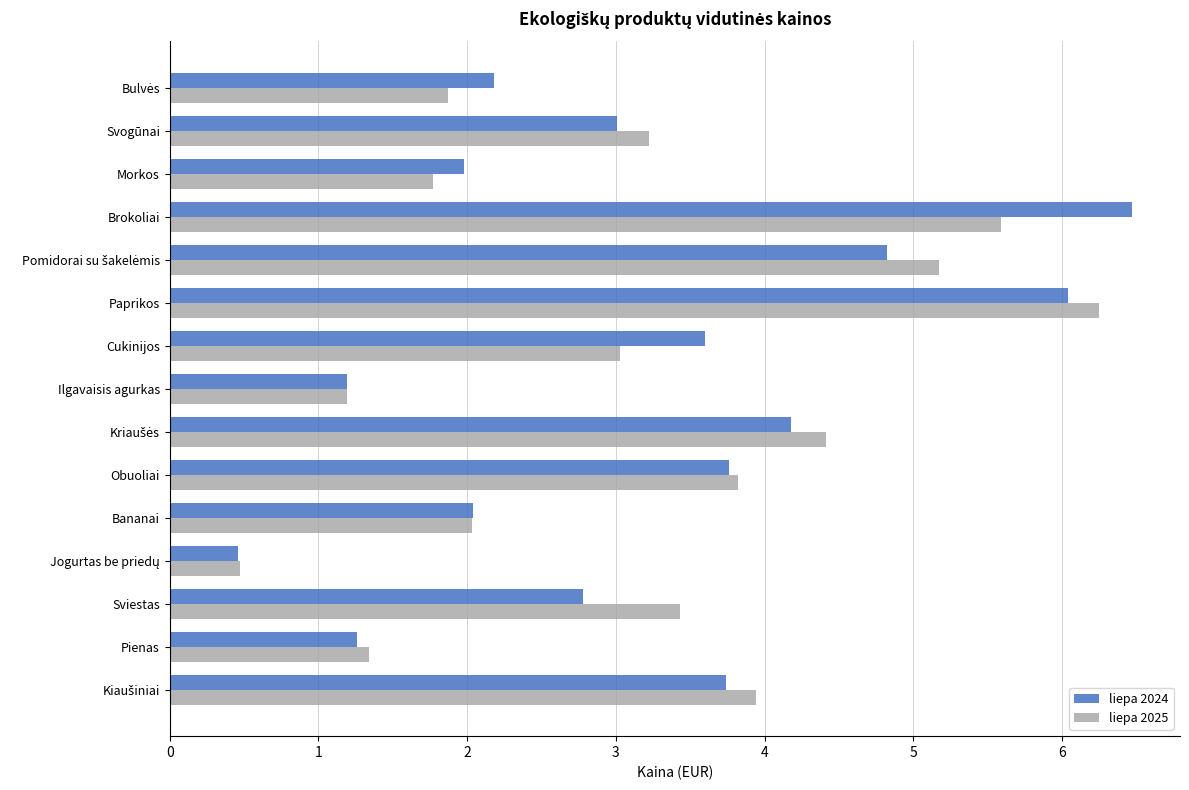

What is the lowest value of the liepa 2025 series?

0.5